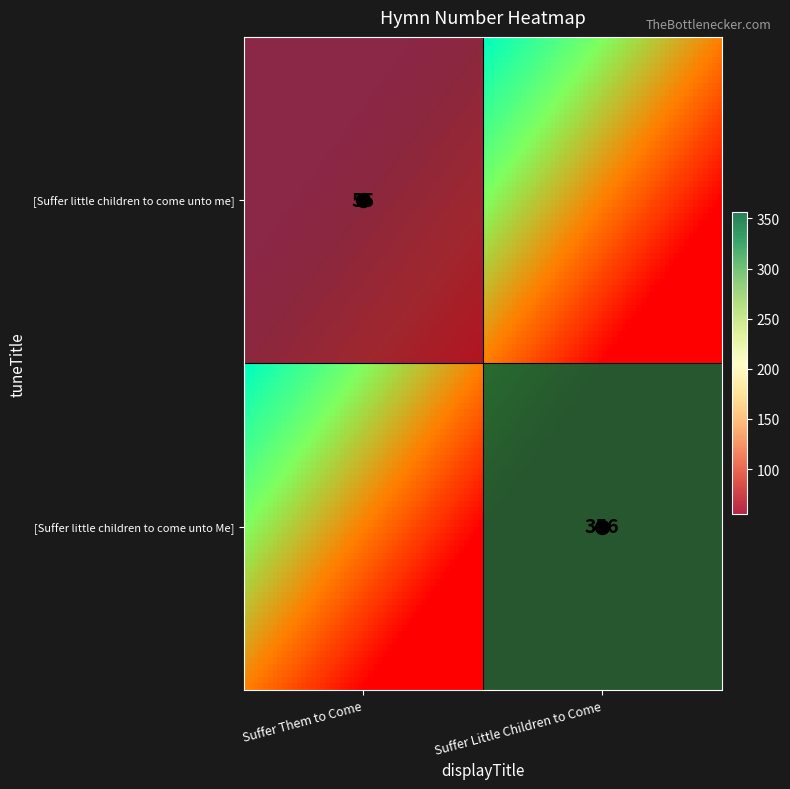

Rank the series by their maximum value, from lowest to highest.

[Suffer little children to come unto me], [Suffer little children to come unto Me]